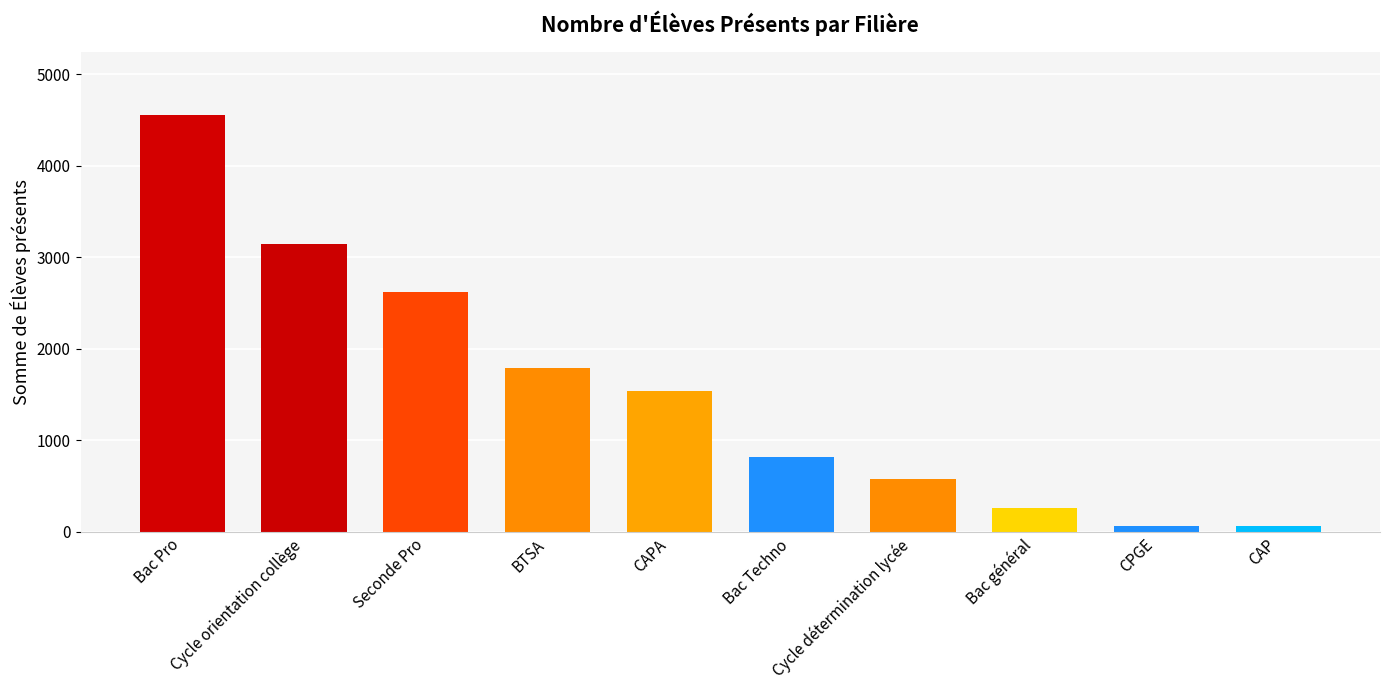

What is the label of the 5th bar from the left?

CAPA